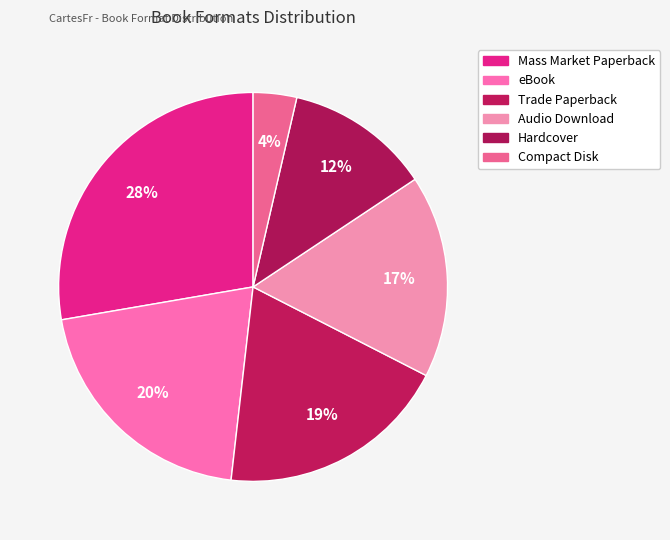

True or false: Mass Market Paperback accounts for 38% of the total.

False